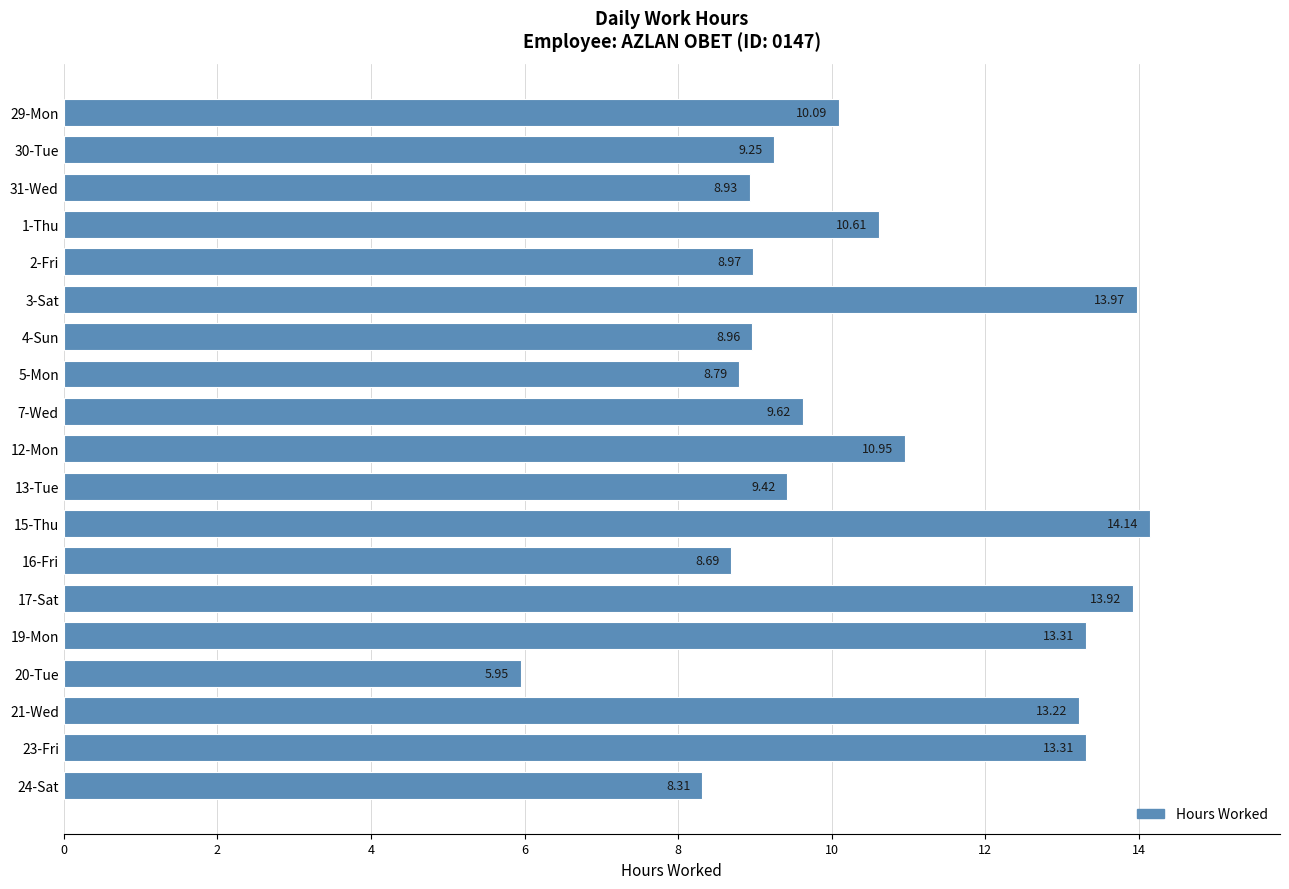

What is the difference between the second highest and second lowest values?

5.7